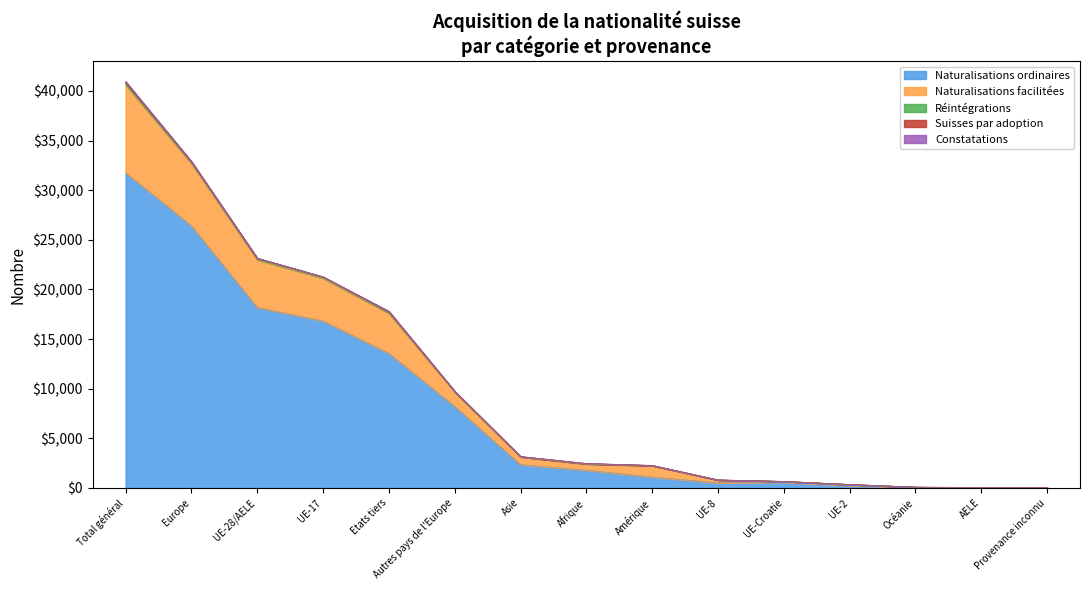

Where is Naturalisations ordinaires nearest to the value 15895?

UE-17